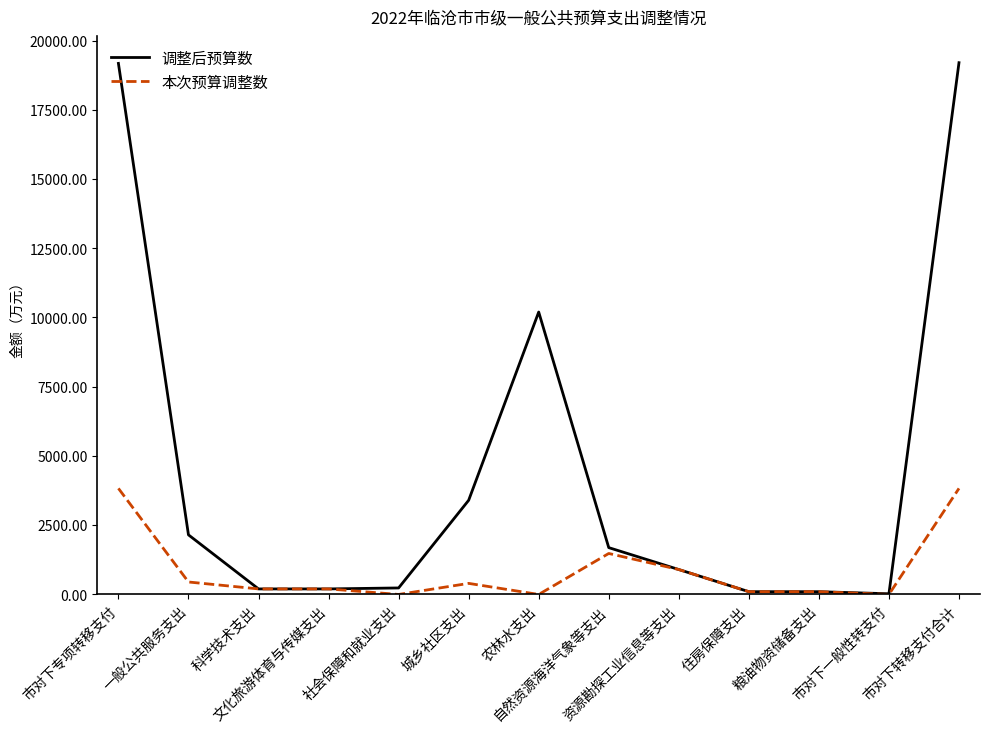

Rank the series by their average value, from lowest to highest.

本次预算调整数, 调整后预算数